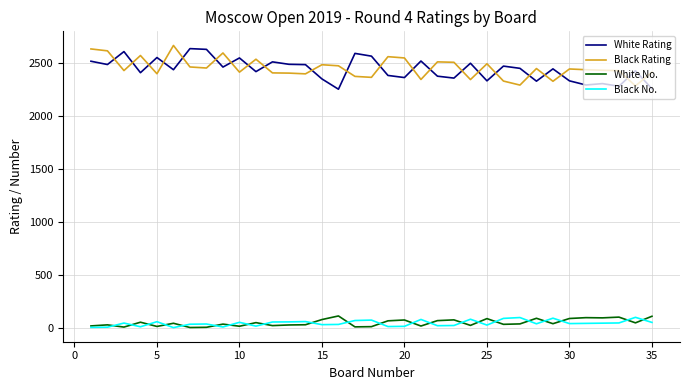

What is the maximum value shown in the chart?

2663